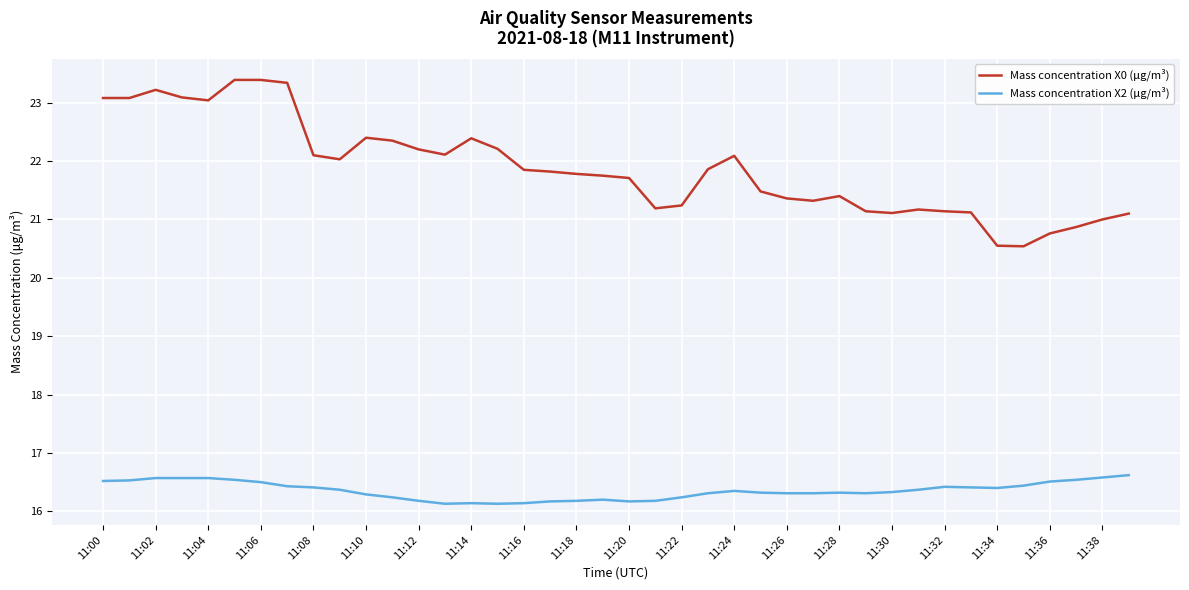

Which series has the largest total across all categories?

Mass concentration X0 (μg/m³)